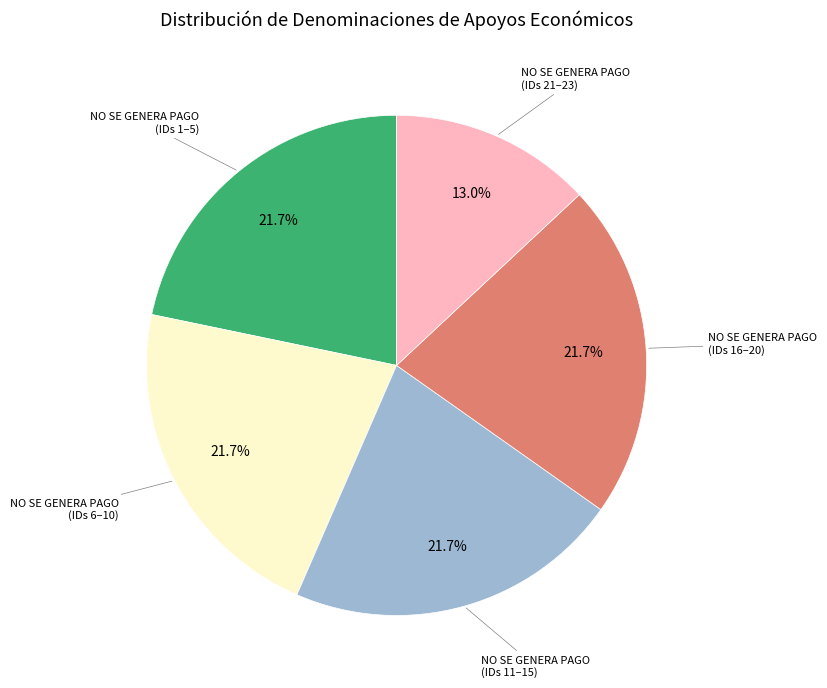

Which category has the smallest portion of the pie?

NO SE GENERA PAGO (IDs 21–23)